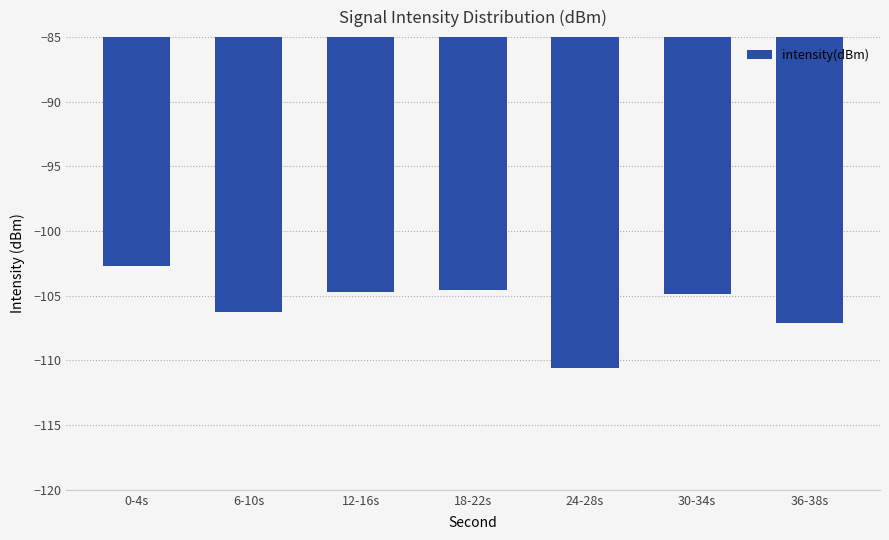

What is the change in value from 0-4s to 36-38s?

-4.4